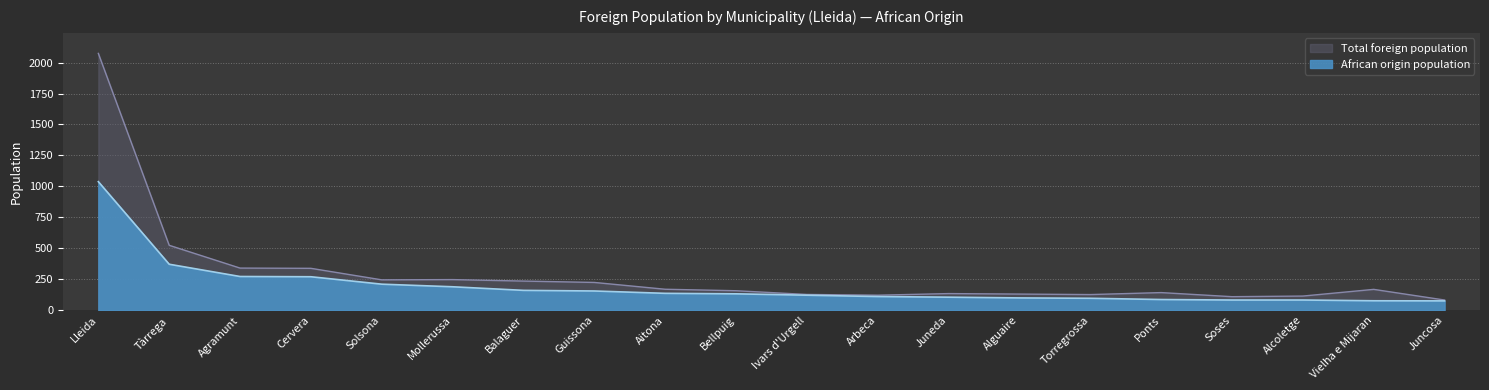

What is the maximum value shown in the chart?

2074